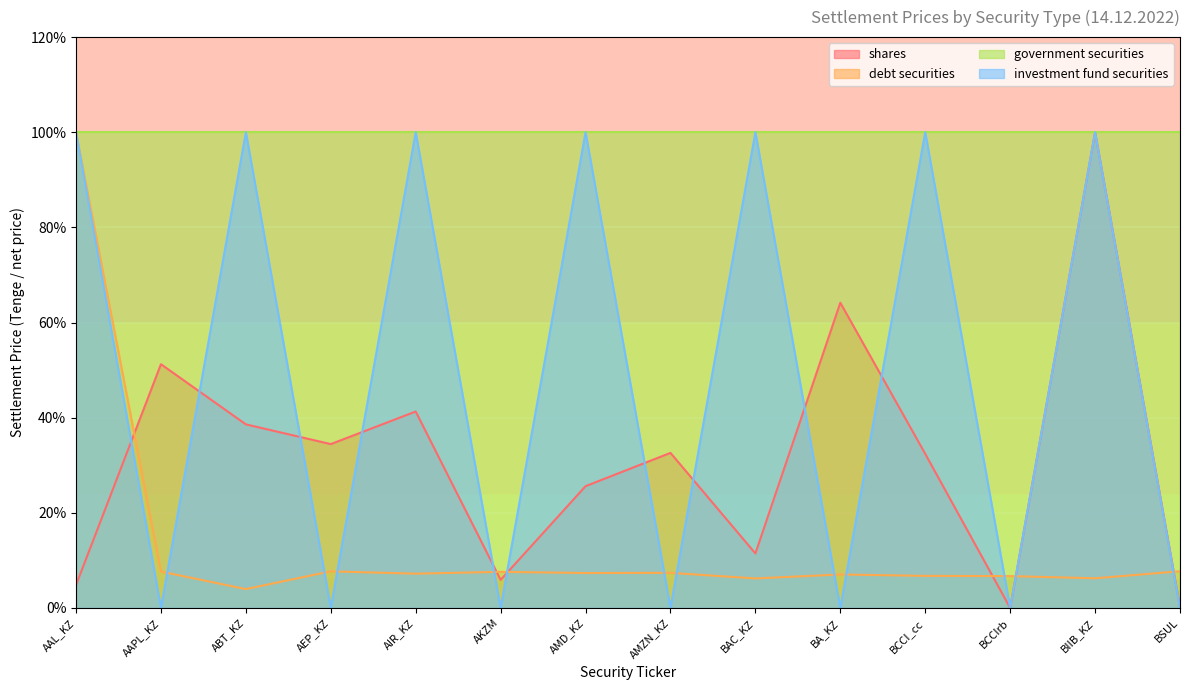

What is the average value of the shares series?

31.6